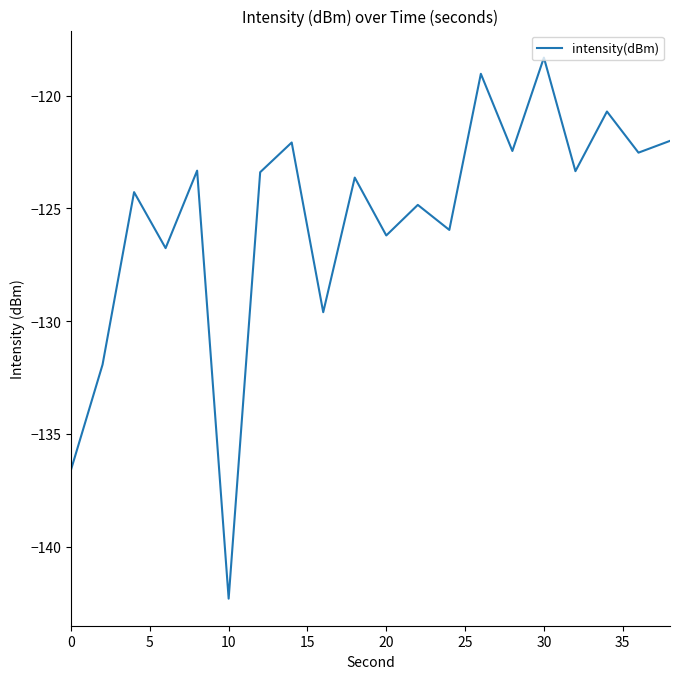

What is the minimum value shown in the chart?

-142.3